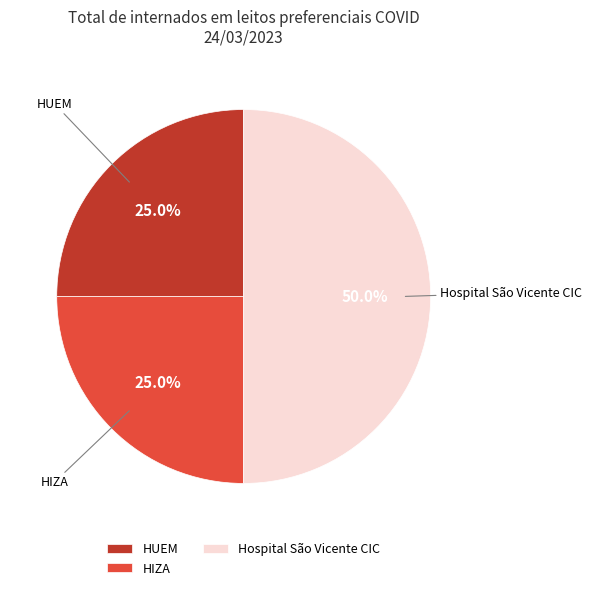

Which category has the biggest portion of the pie?

Hospital São Vicente CIC